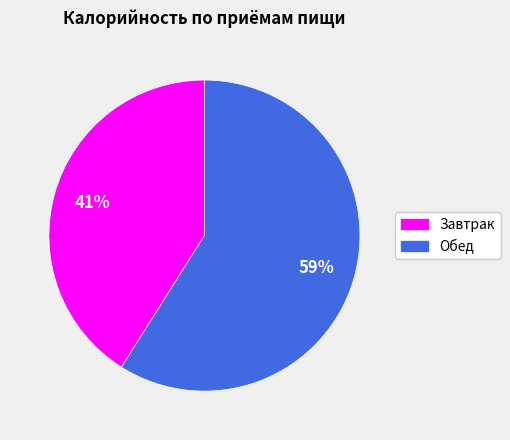

What percentage is the Обед slice, to the nearest percent?

59%